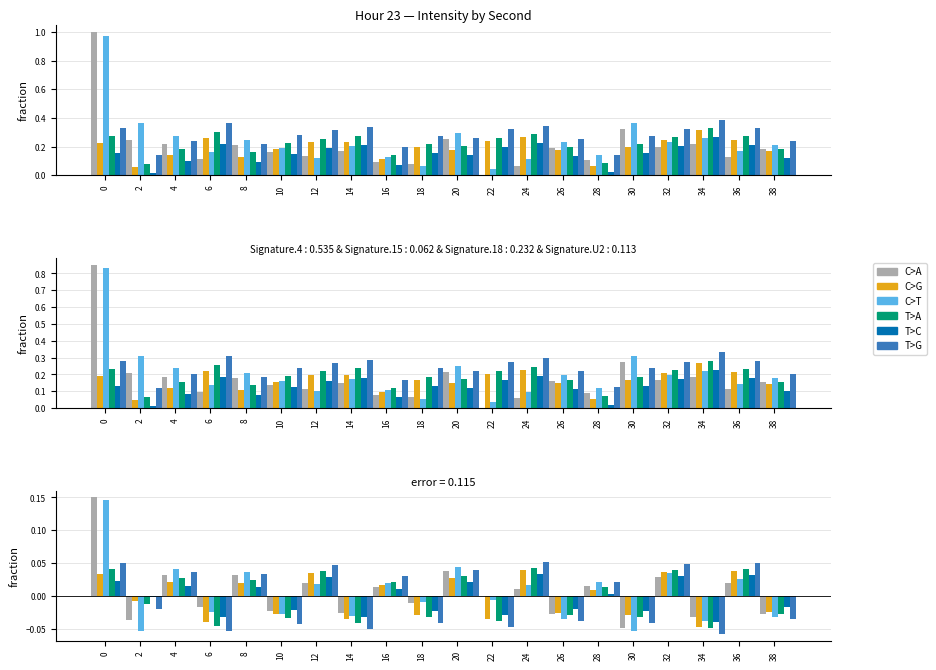

The value of T>C at 4 is 0.0. True or false?

False